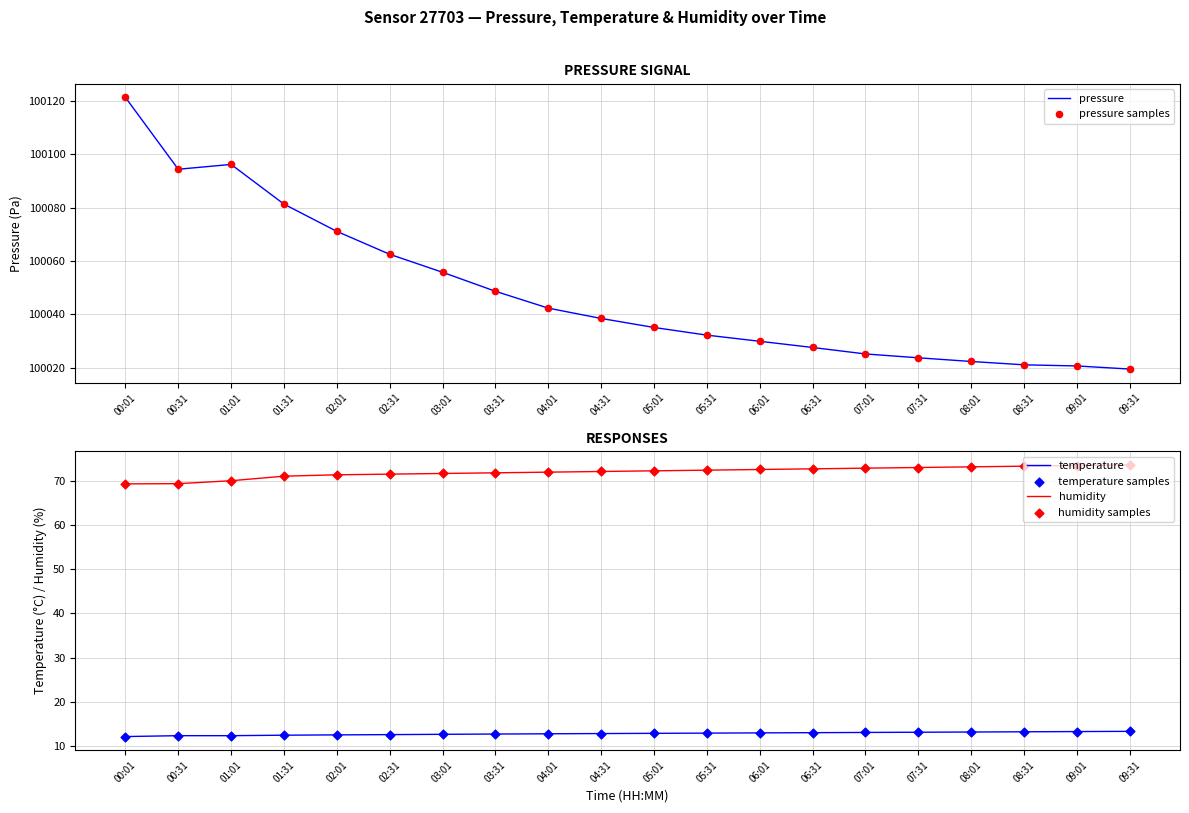

Which series contains the highest Y value?

pressure